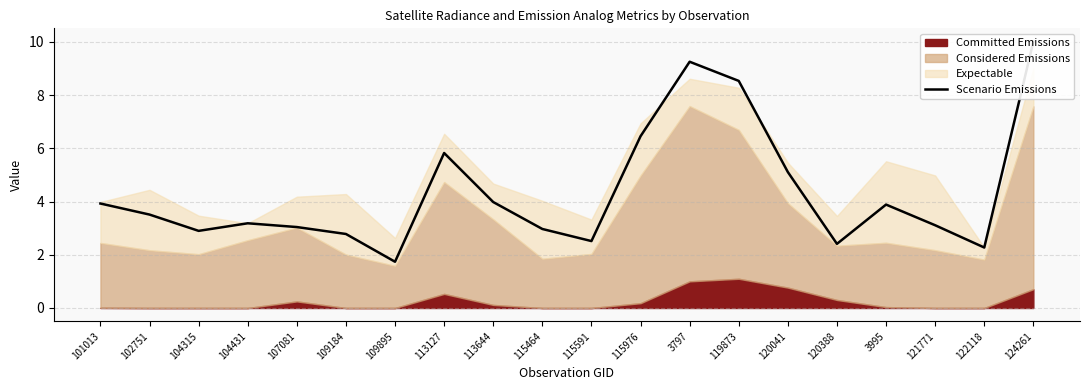

How many data points are less than 3?

7